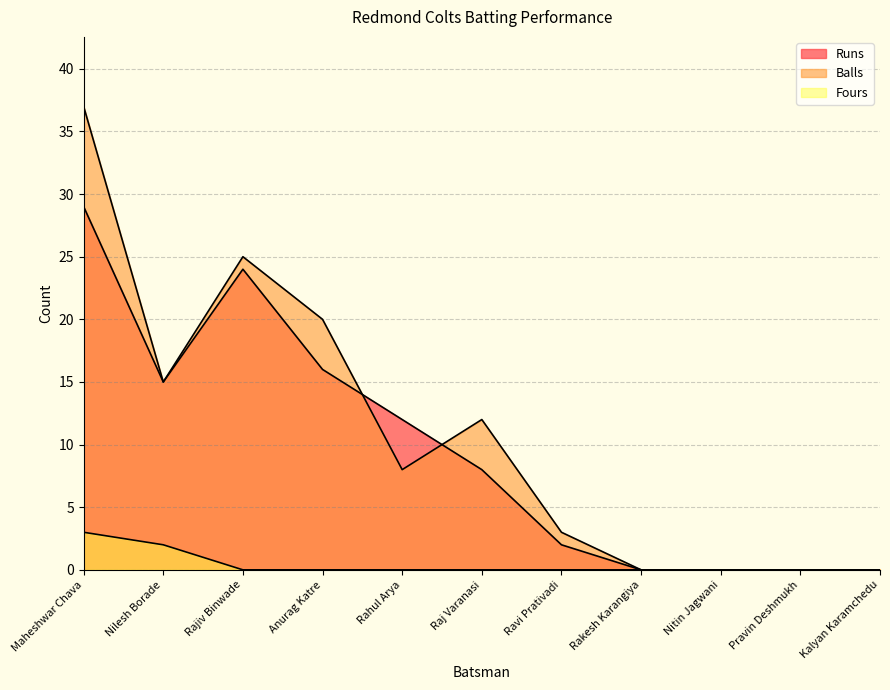

How many lines are shown in the chart?

3